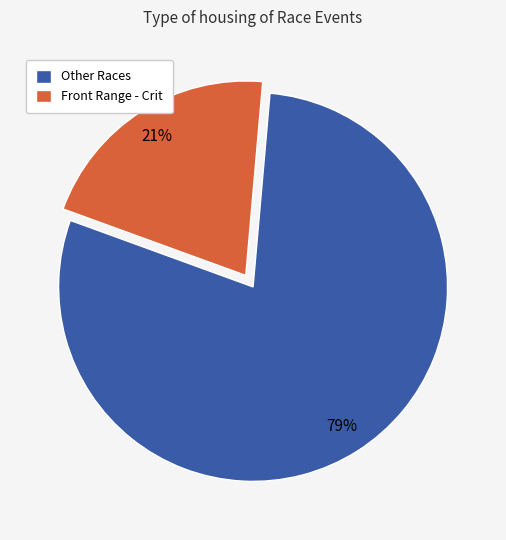

Rank the categories by value from lowest to highest.

Front Range - Crit, Other Races